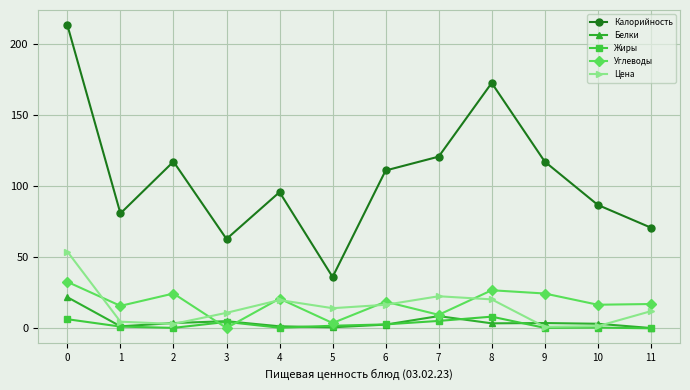

Which series has the largest range (max minus min)?

Калорийность